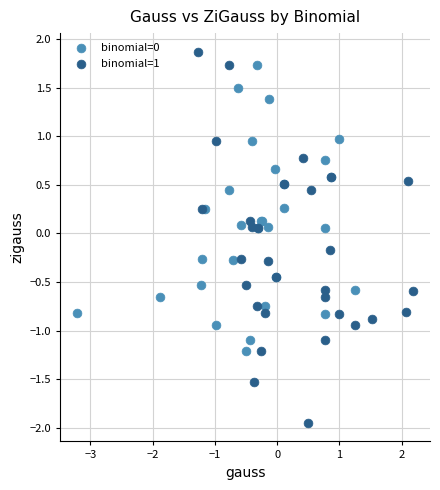

Which series has the widest spread of Y values?

binomial=1